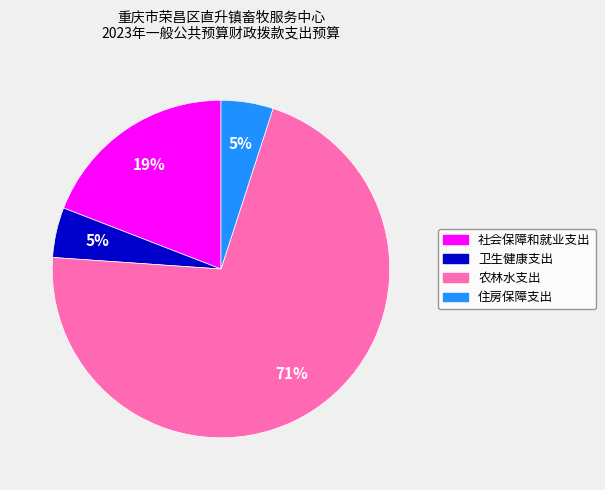

Combined, do 住房保障支出 and 农林水支出 account for over 50%?

Yes